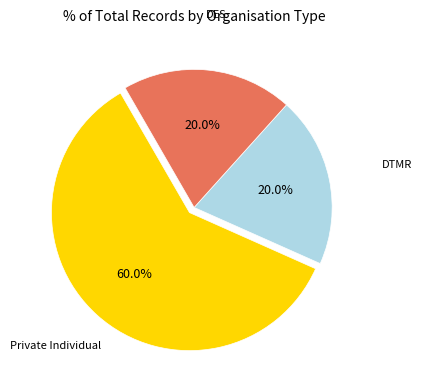

Is there a majority slice in this chart?

Yes